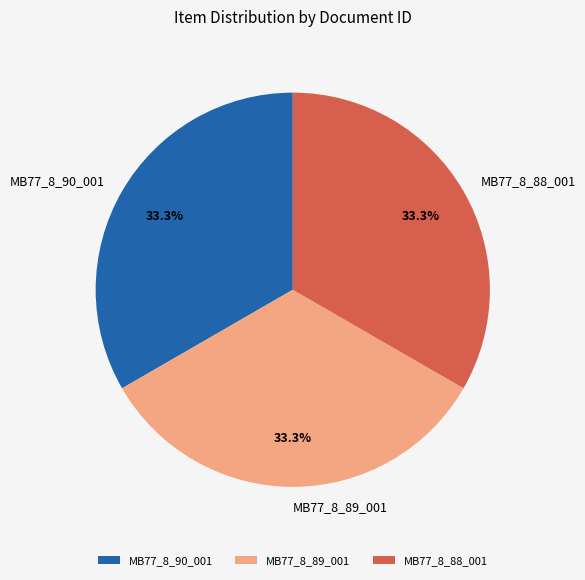

How much of the chart is everything except MB77_8_89_001?

66.7%